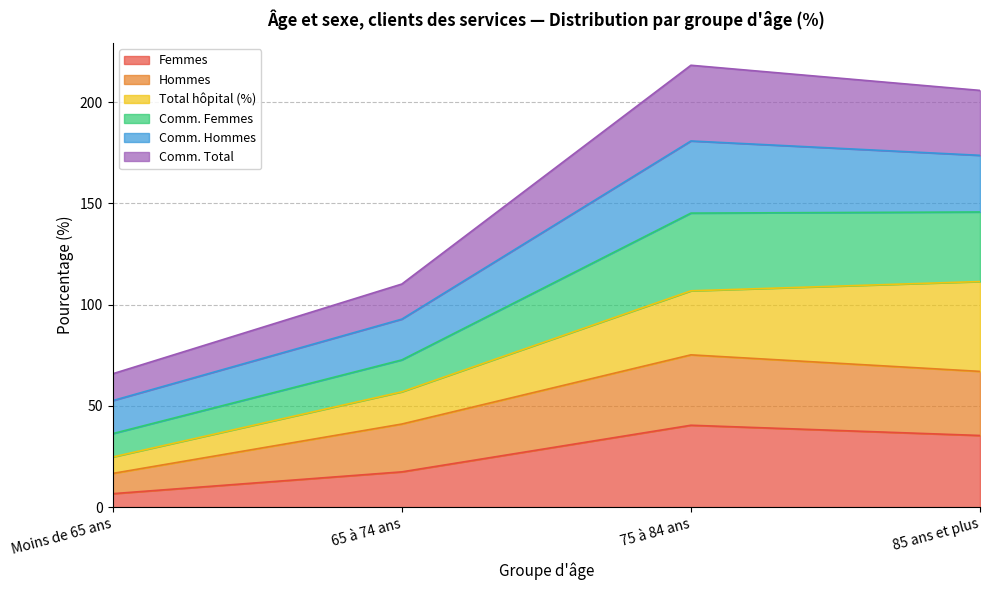

The value of Femmes at 75 à 84 ans is 40.4. True or false?

True